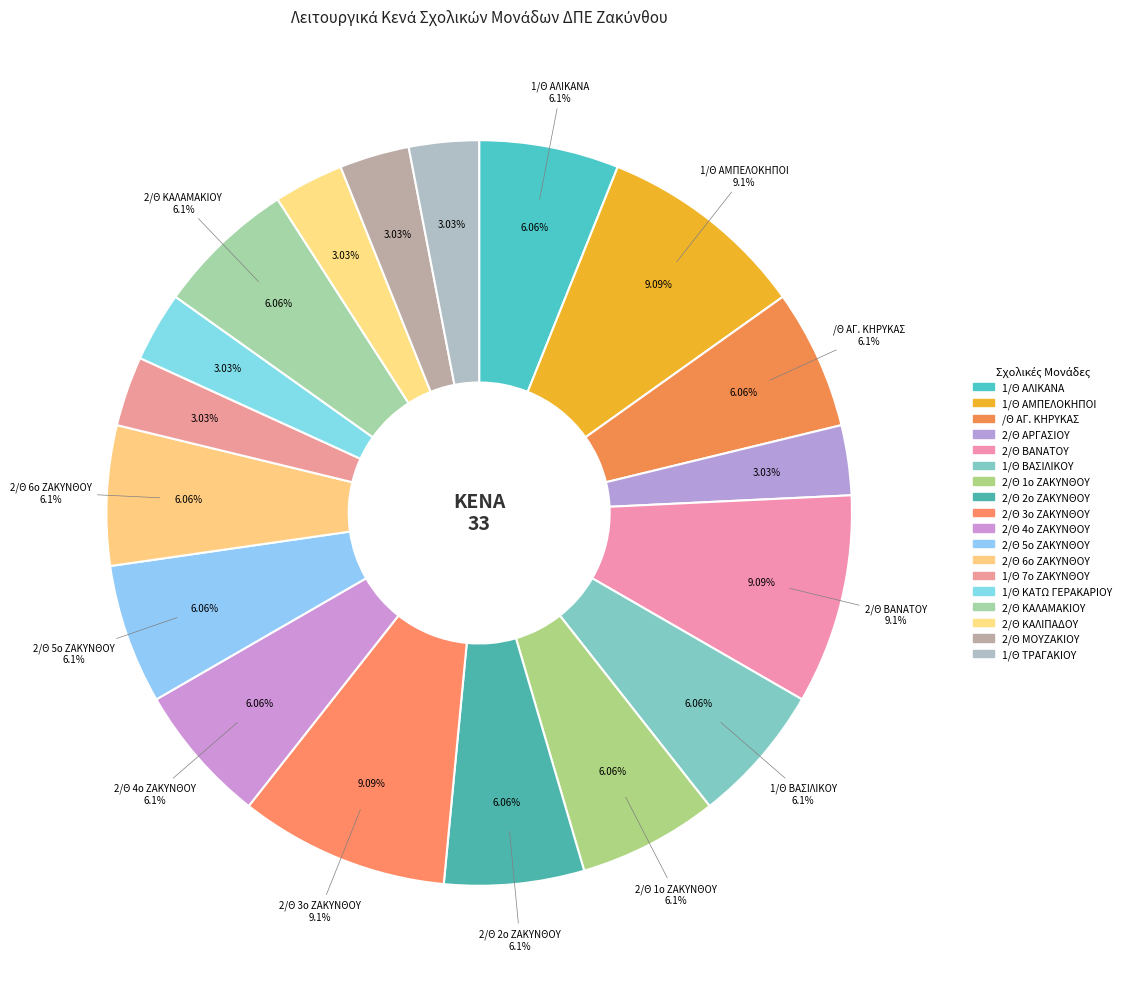

How many slices are in this pie chart?

18